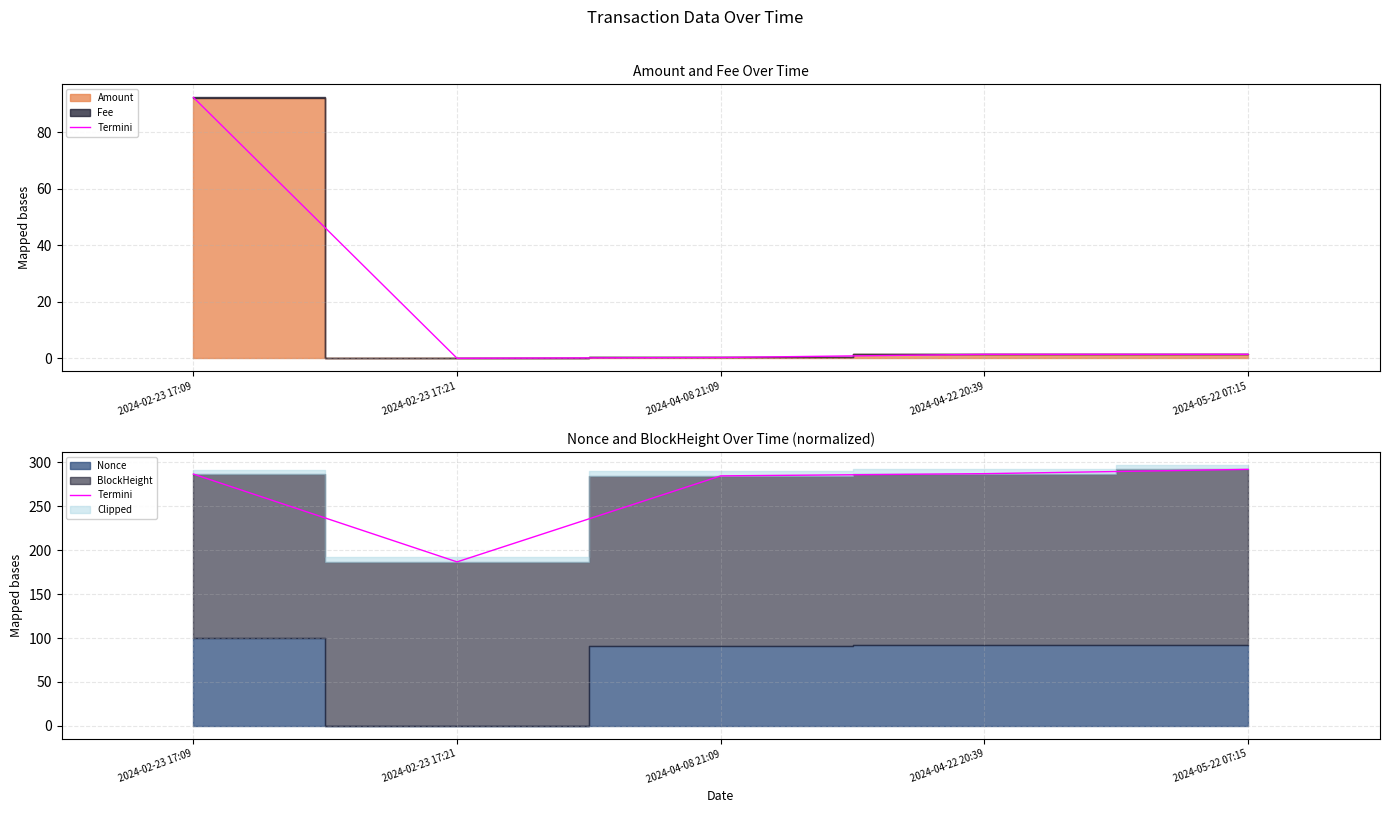

Between 2024-05-22 07:15 and 2024-04-22 20:39, which is larger?

2024-05-22 07:15